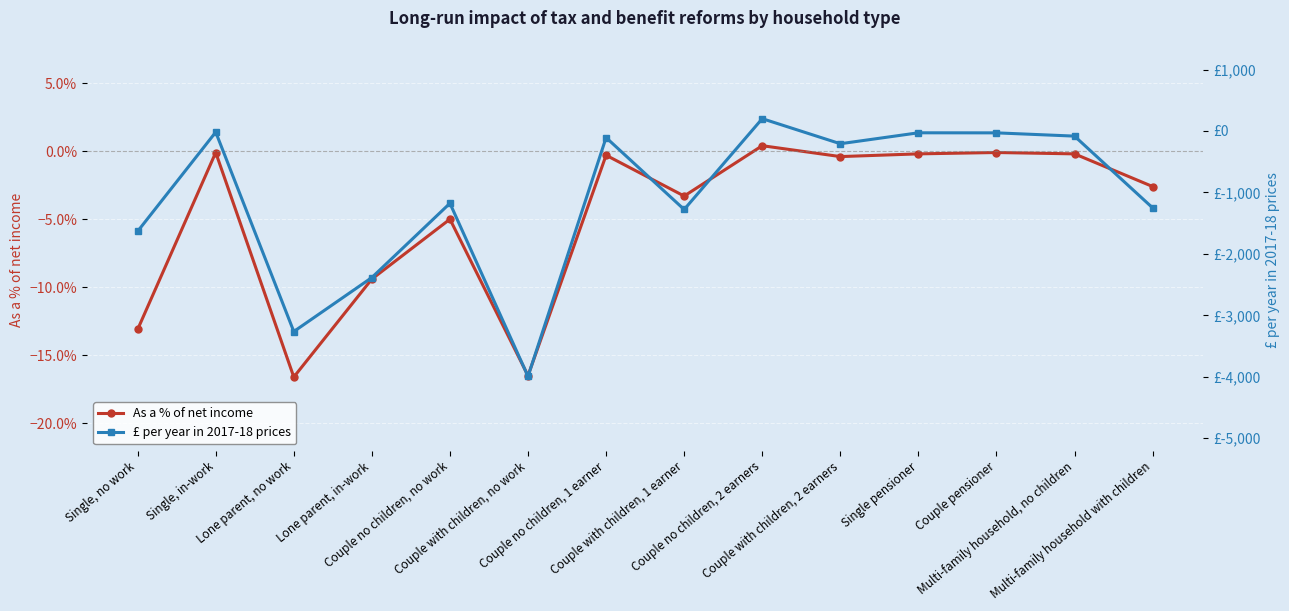

At which label does £ per year in 2017-18 prices first exceed -208?

Single, in-work